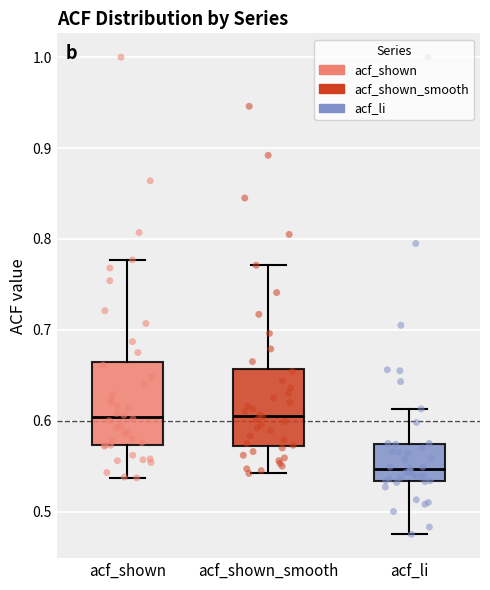

Reading left to right, transcribe this box plot: for each box, give where its median line is, the range the box spans, and where its two whiskers end, as read against the y-axis. The values are not printed on the chart, so give them approximately, as read against the axis.

acf_shown: median 0.60, box 0.57 to 0.66, whiskers 0.54 to 0.78
acf_shown_smooth: median 0.61, box 0.57 to 0.66, whiskers 0.54 to 0.77
acf_li: median 0.55, box 0.53 to 0.57, whiskers 0.48 to 0.61